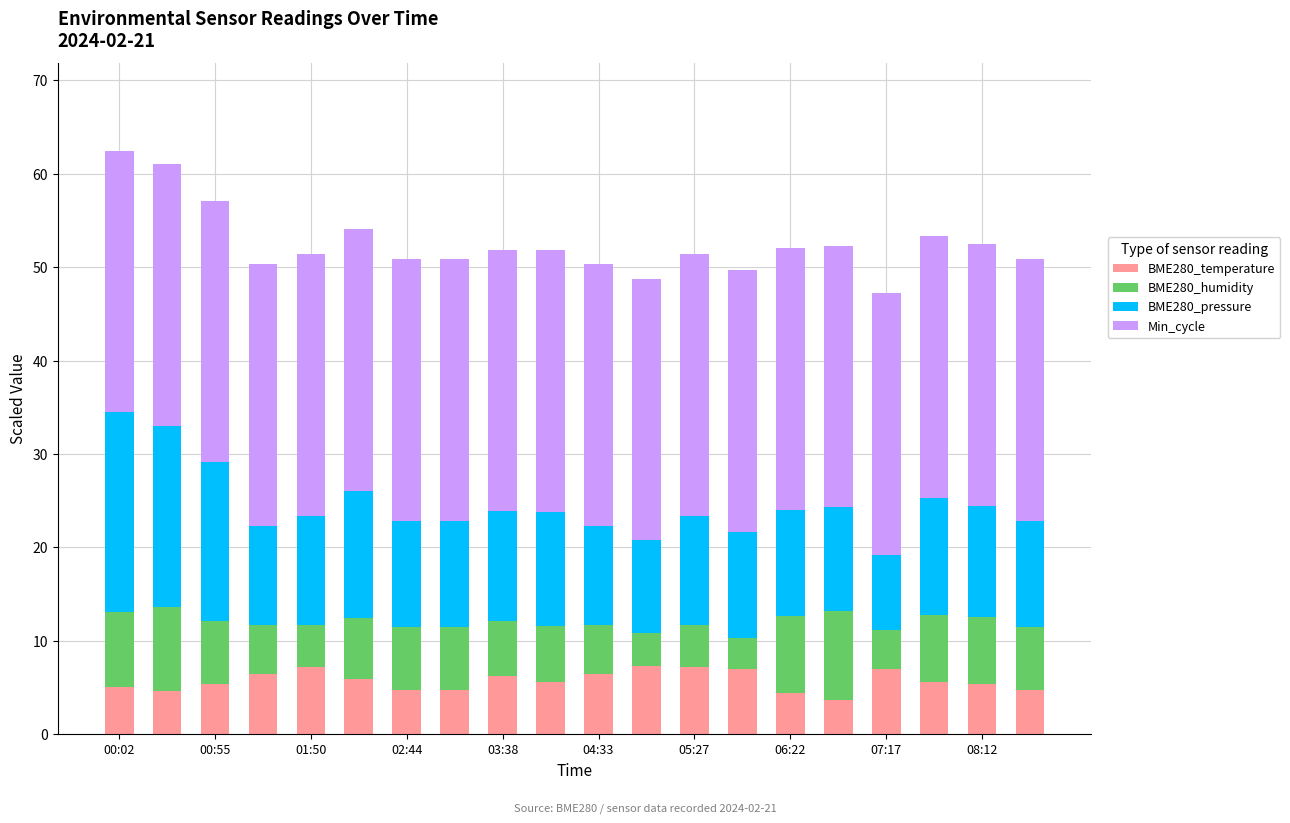

What is the difference between the maximum and minimum values in the BME280_temperature series?

3.6